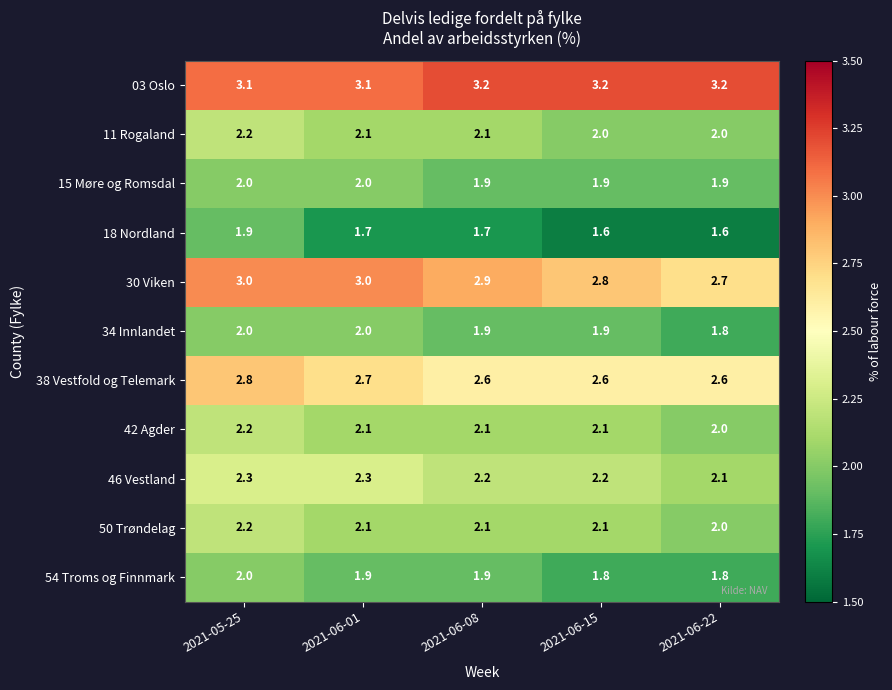

Between 2021-05-25 and 2021-06-15, which series saw the biggest shift?

18 Nordland